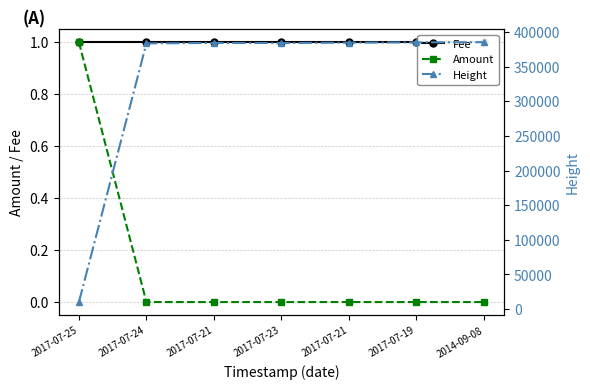

The value of Amount at 2017-07-21 is 0. True or false?

False